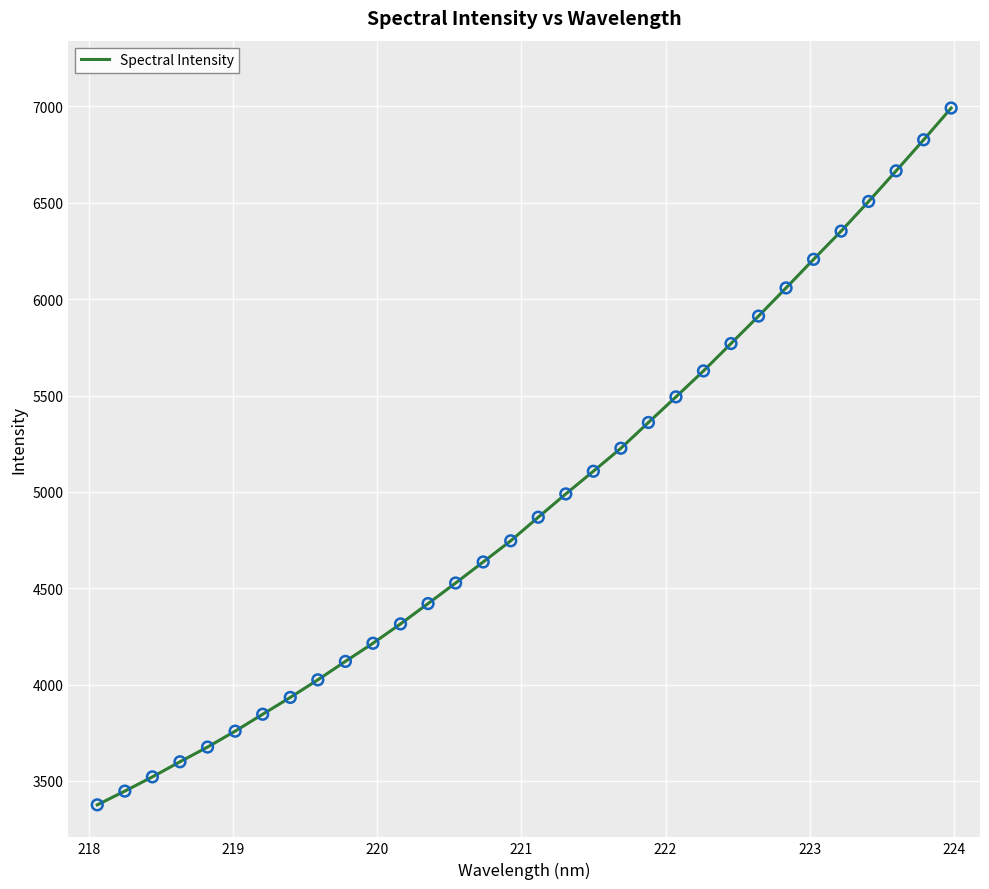

What is the smallest value displayed?

3375.9